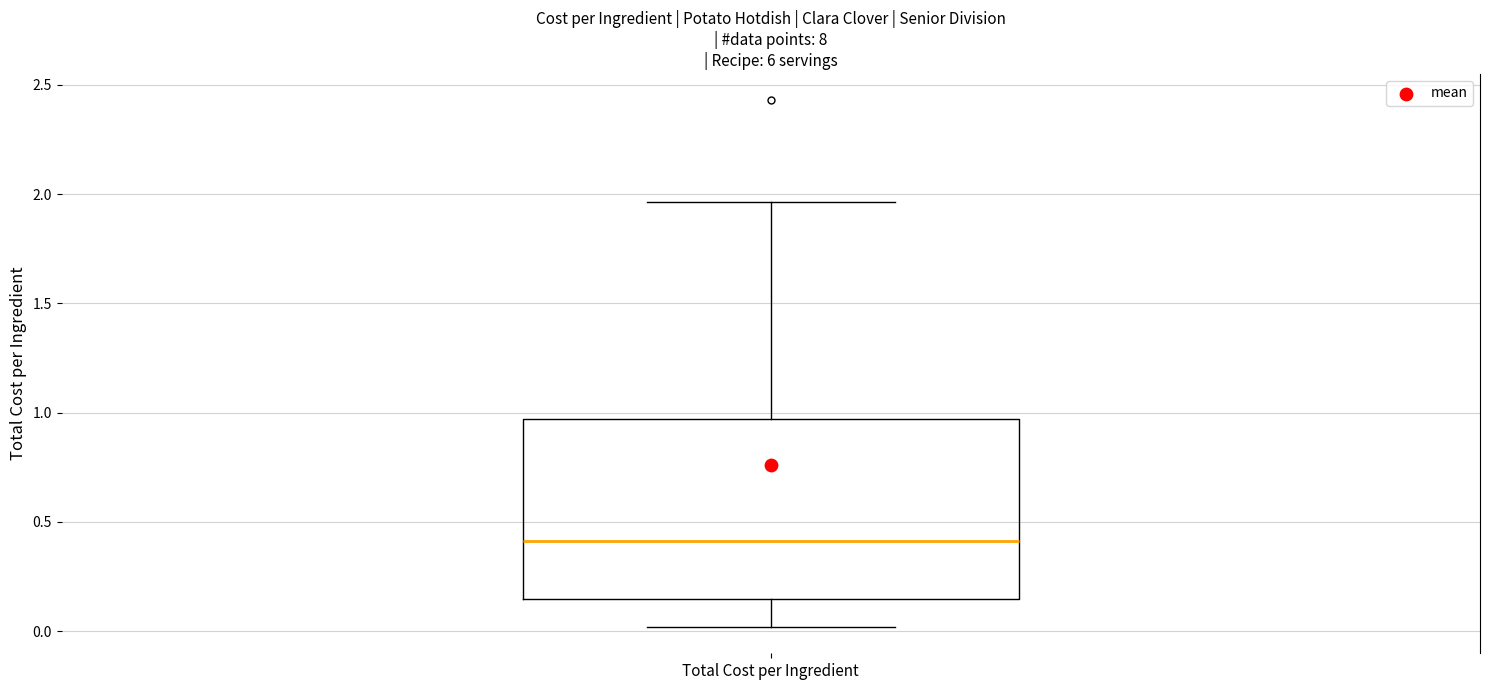

Where is the lower edge of the box for Total Cost per Ingredient on the y-axis? The values are not printed on the chart, so give them approximately, as read against the axis.

0.15